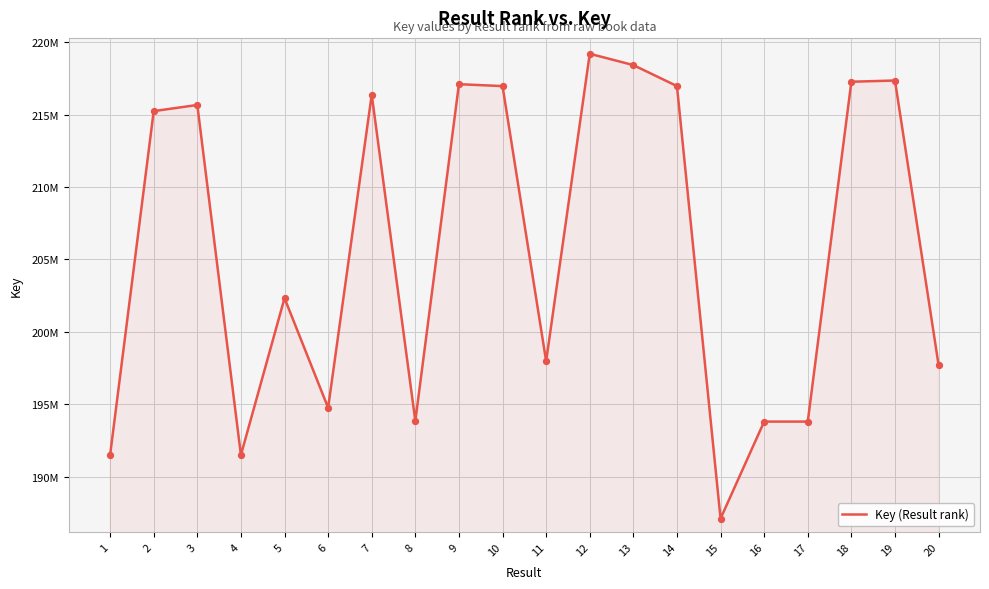

Is this an area chart (filled region under the line)?

Yes